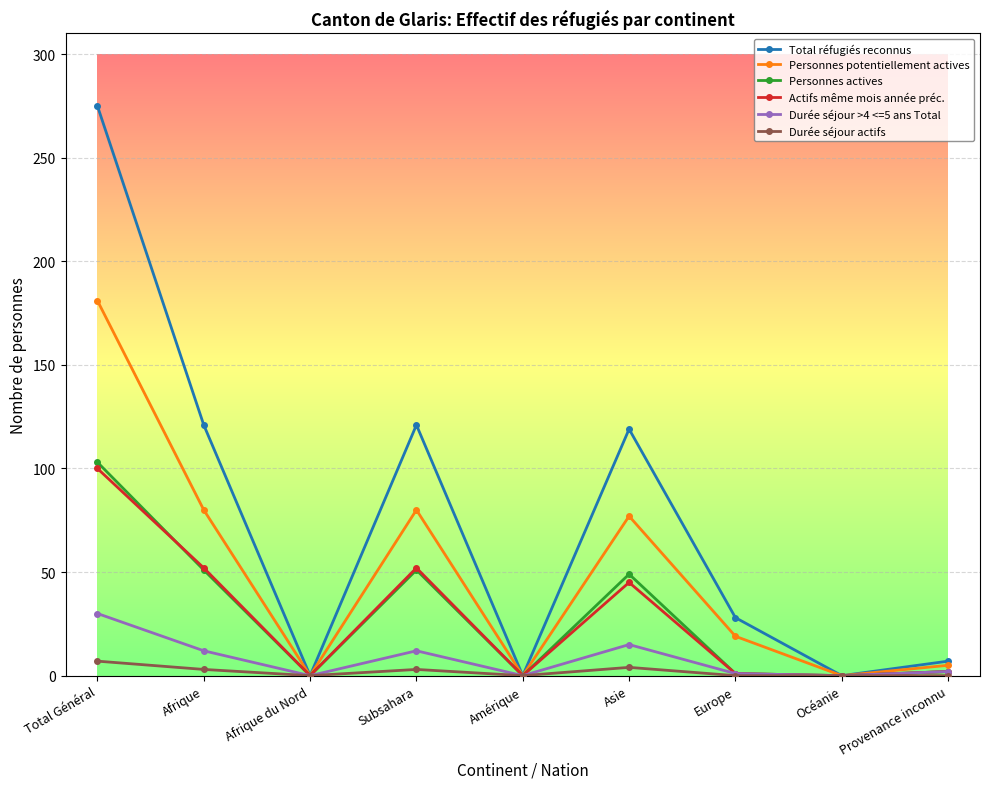

Count the number of categories in the chart.

9